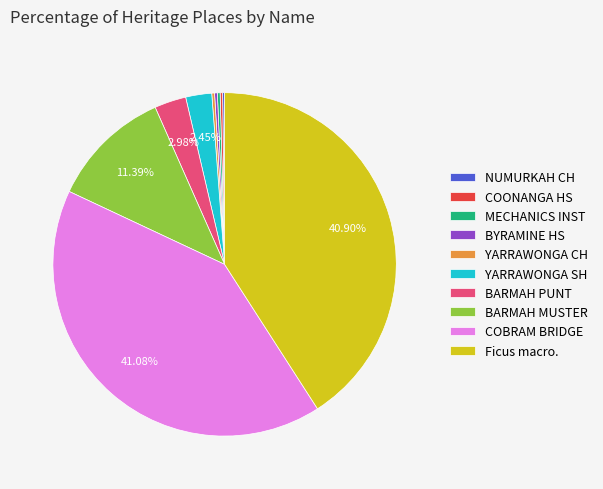

Is BARMAH PUNT the majority of the pie?

No